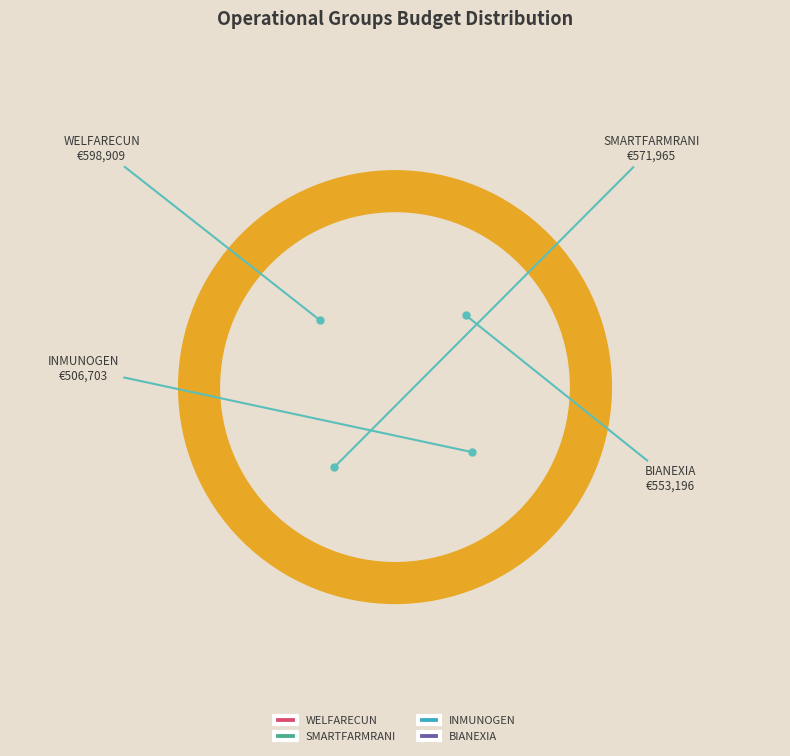

Is it true that INMUNOGEN is 36% of the pie?

False